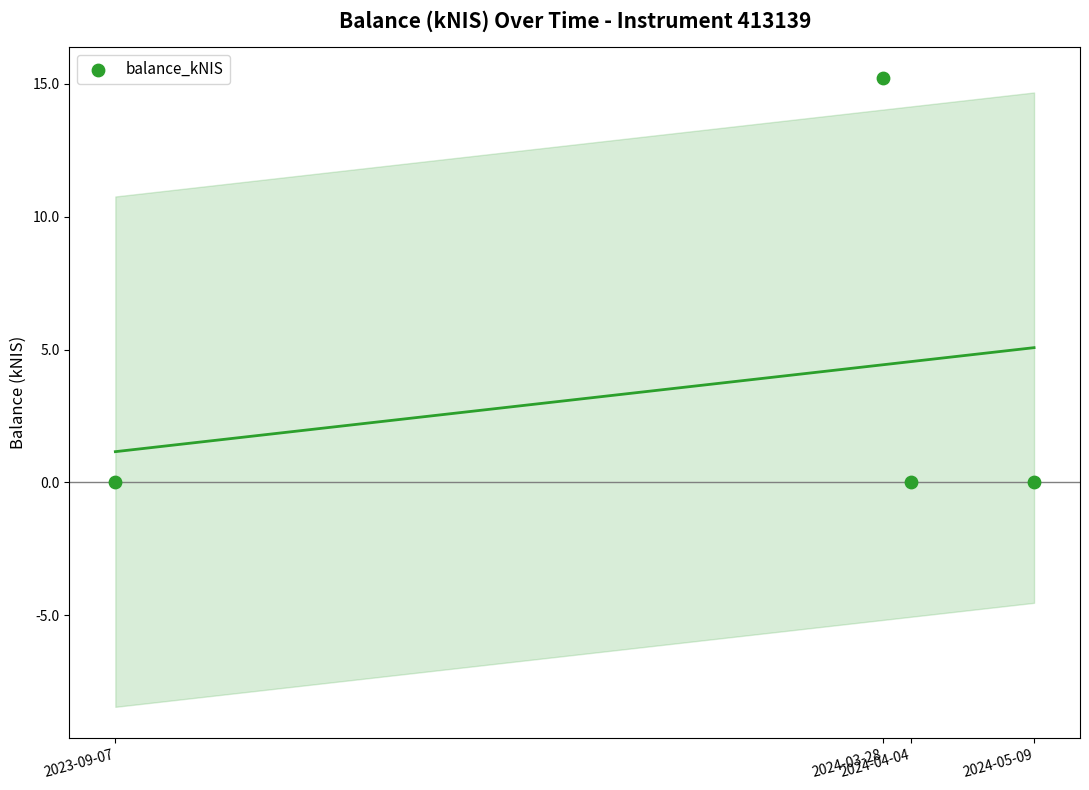

What is the range of Y values (max minus min)?

15.2